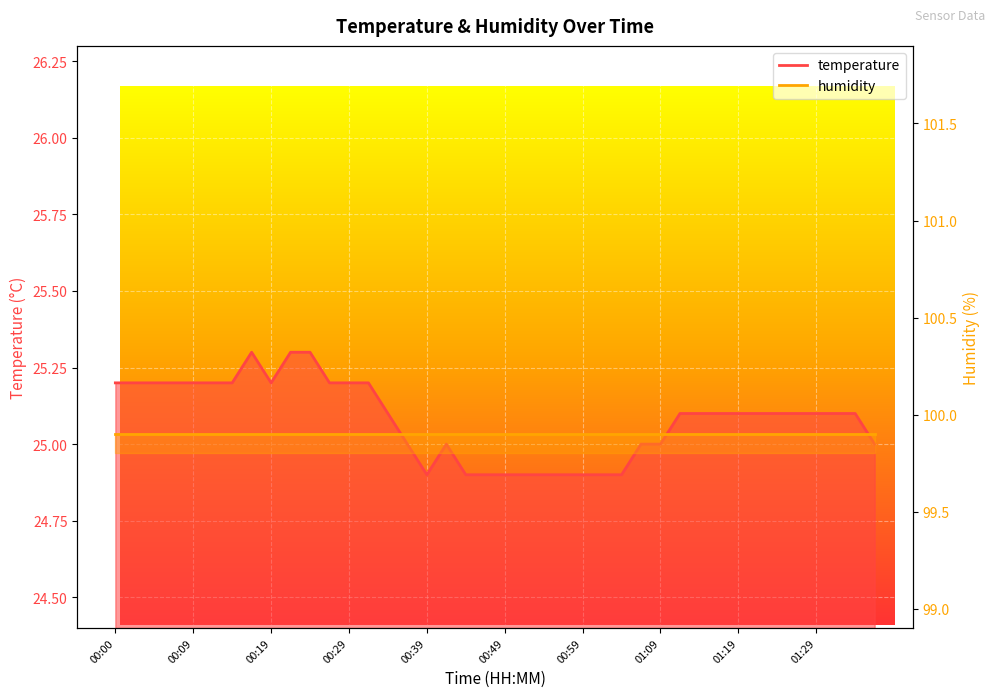

Which category has the highest value across all series?

00:17